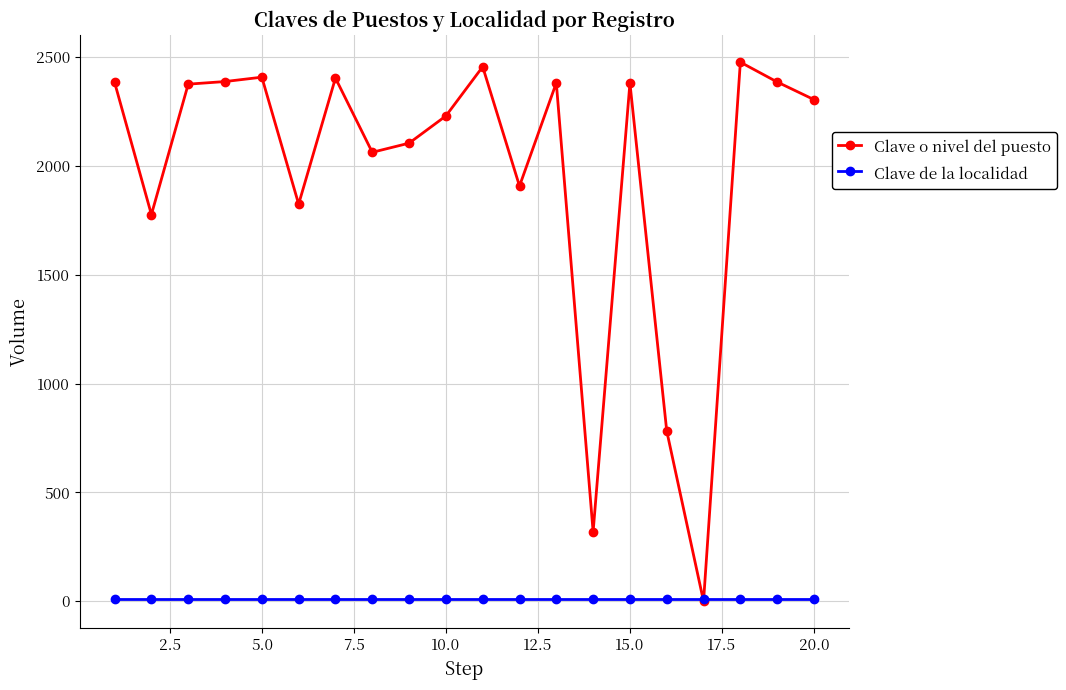

Is this an area chart (filled region under the line)?

No